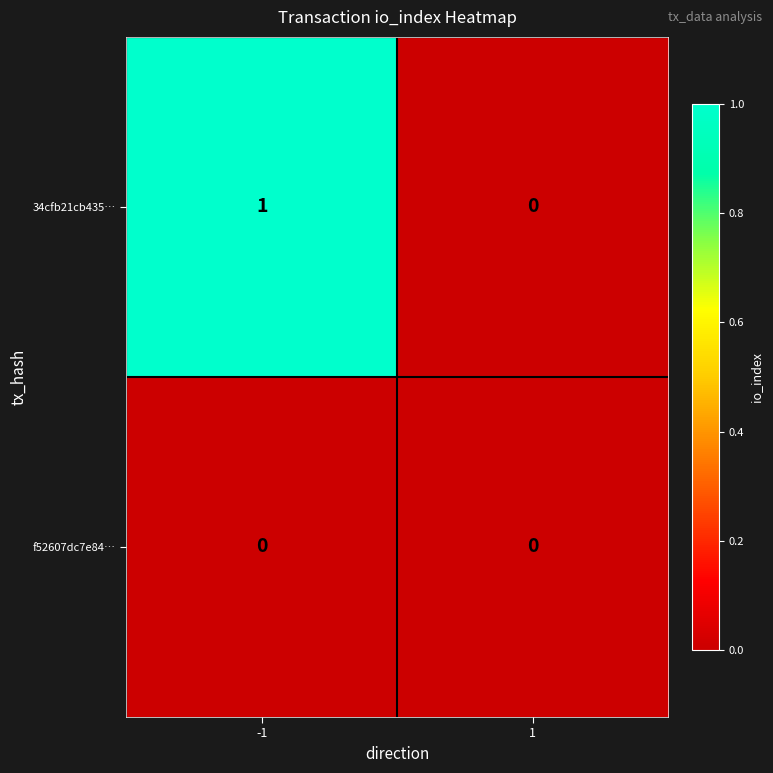

Rank the categories by 34cfb21cb435… value from highest to lowest.

-1, 1